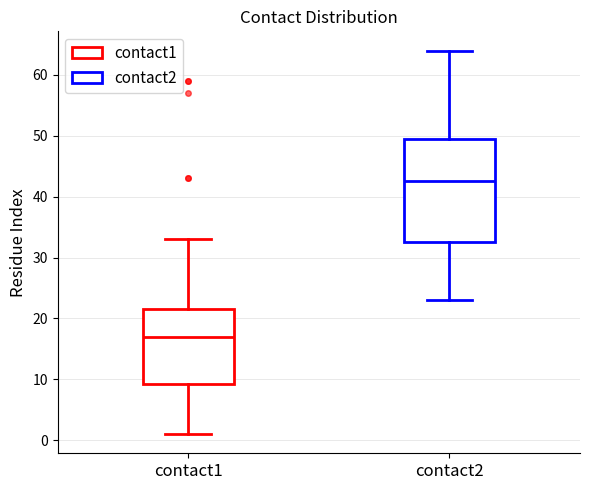

Which box has the highest median line?

contact2